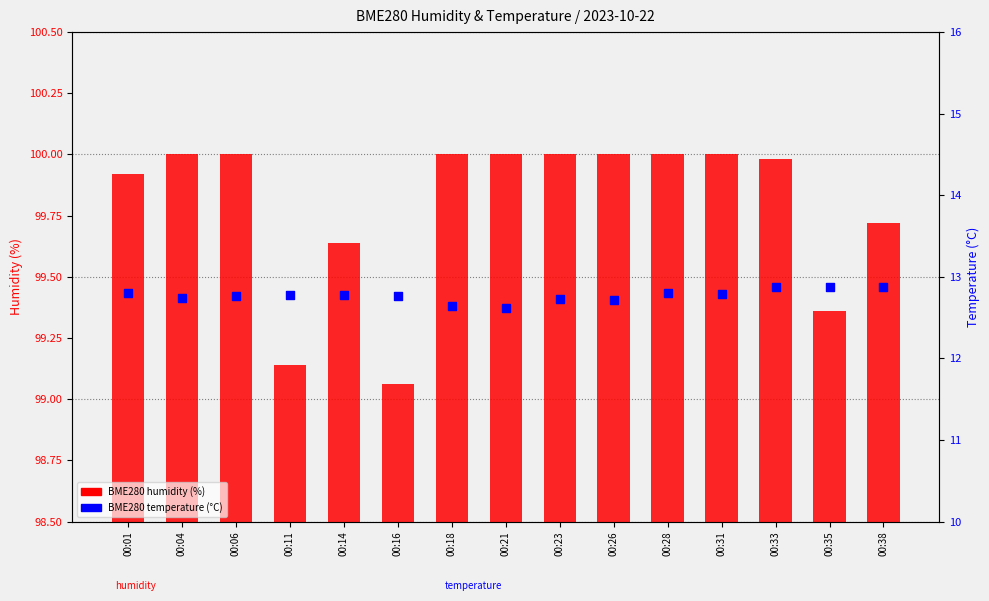

Is the value of BME280 humidity (%) at 00:16 greater than the value of BME280 temperature (°C) at 00:01?

Yes